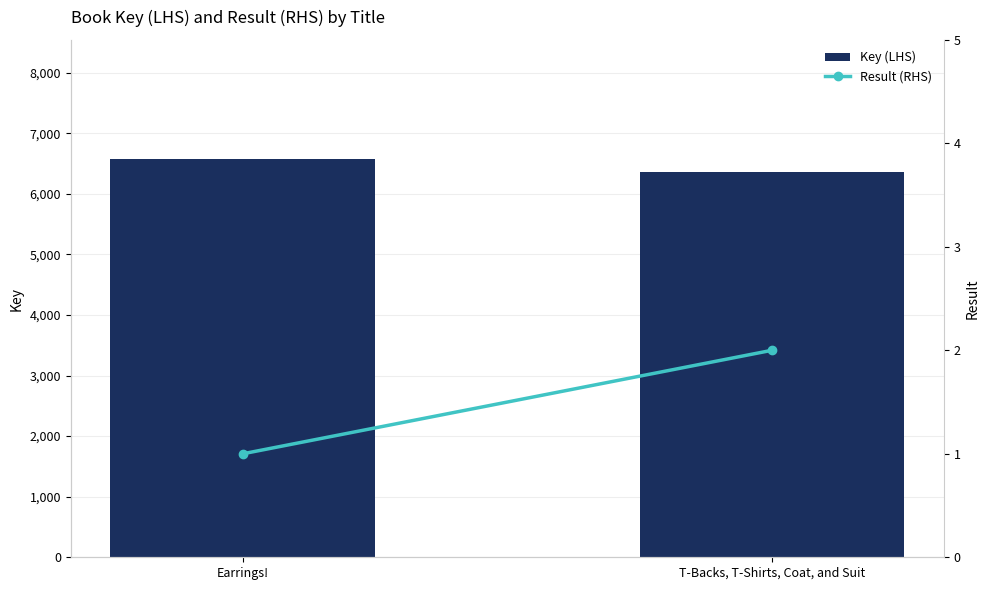

Reading right to left, extract all data points from this chart.

Key (LHS): 6363	6569
Result (RHS): 2	1